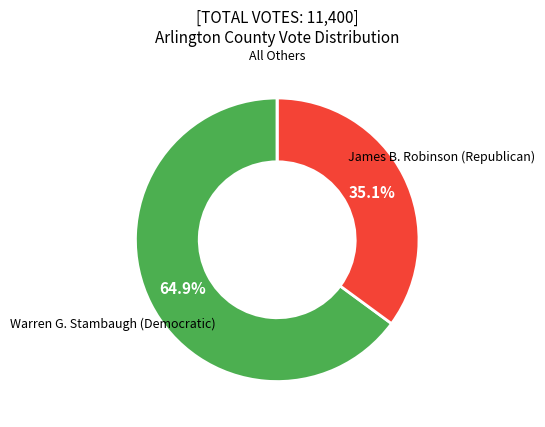

What is the majority slice?

Warren G. Stambaugh (Democratic)